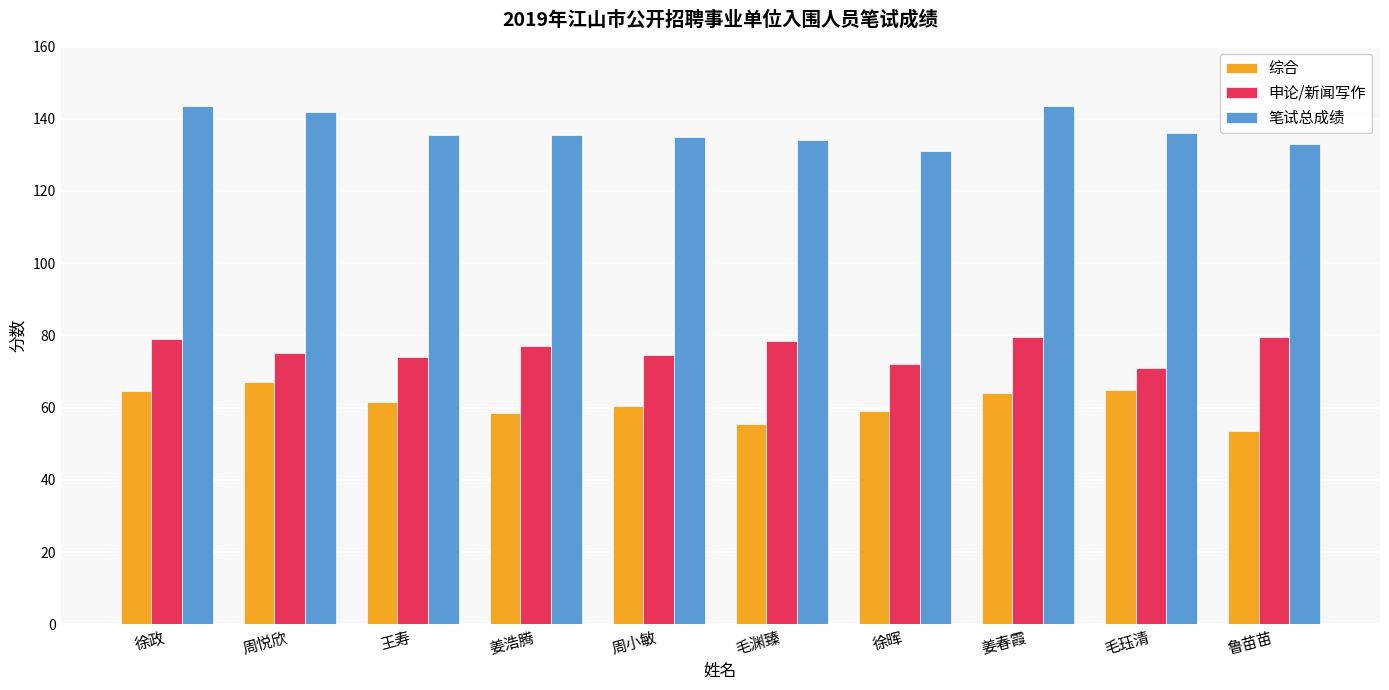

How many data points does each series have?

10